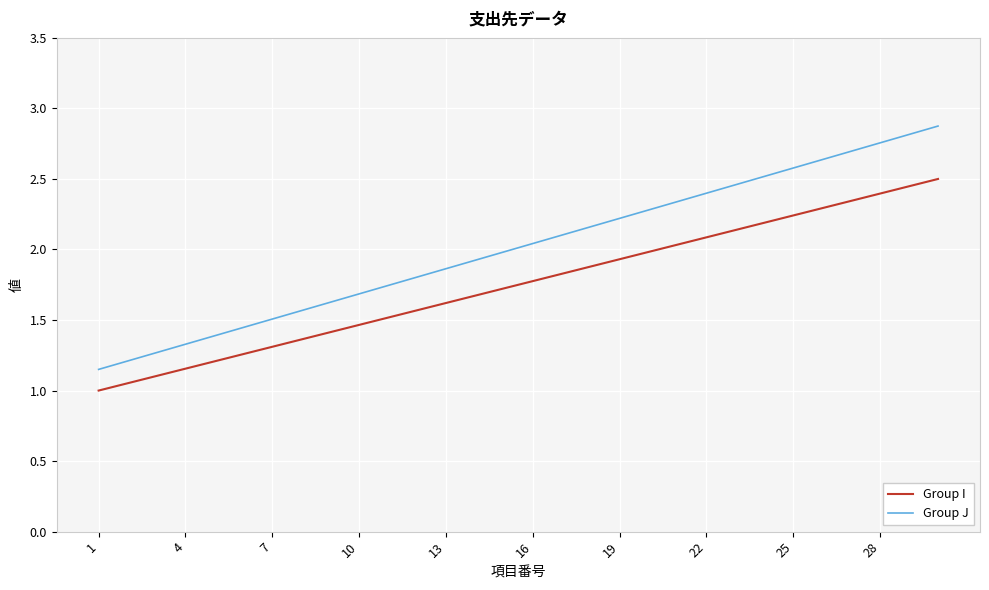

How many lines are shown in the chart?

2